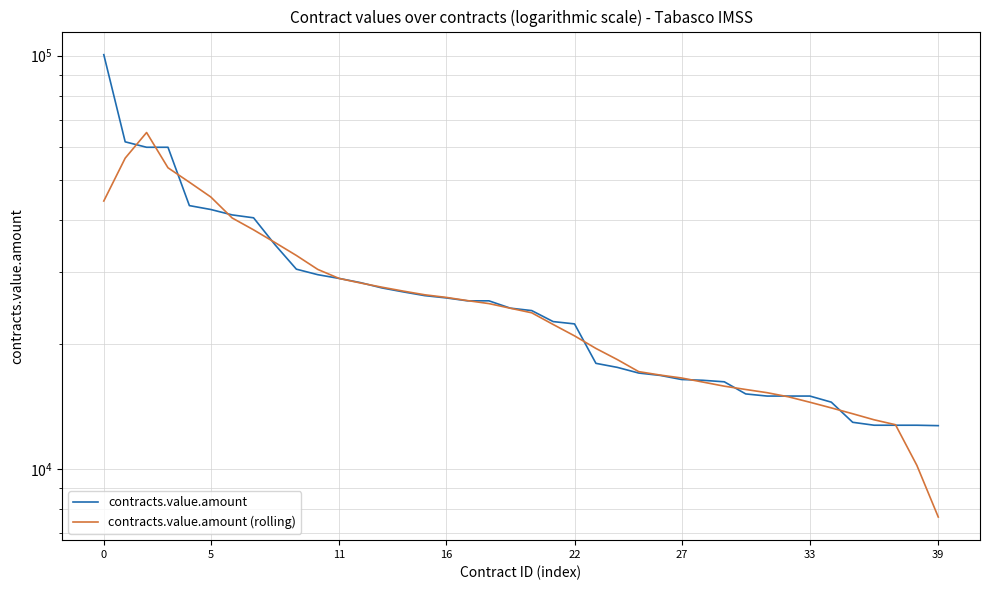

Is this an area chart (filled region under the line)?

No